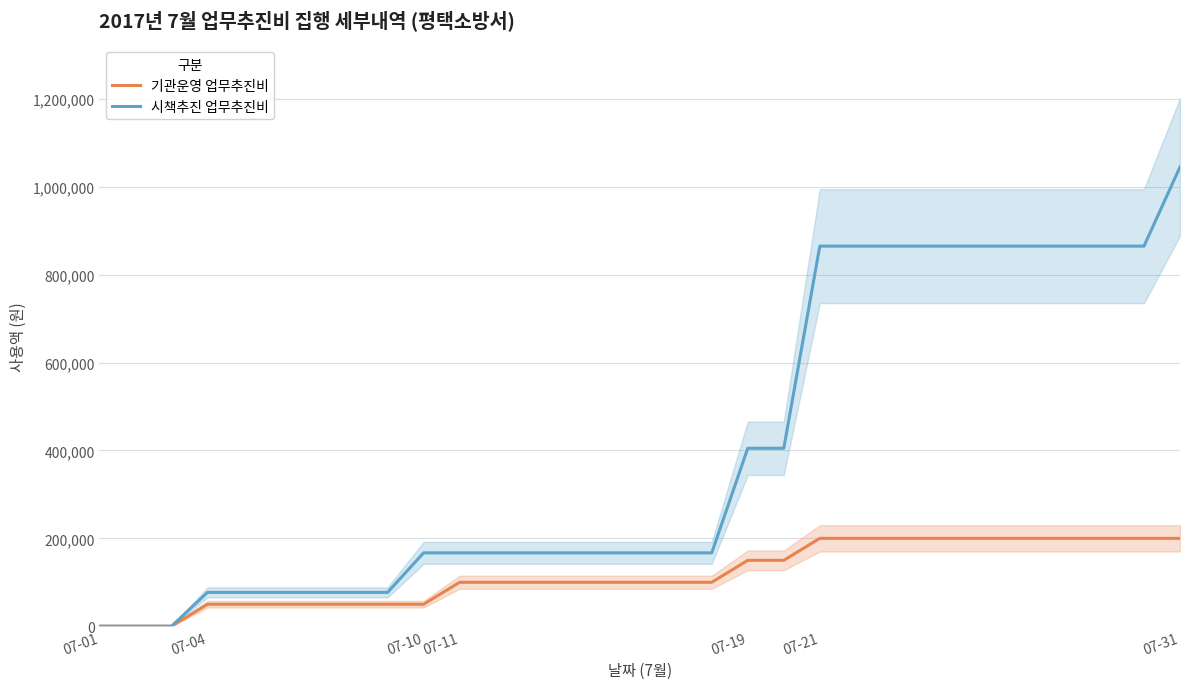

Which category has the highest value in the 시책추진 업무추진비 series?

07-31